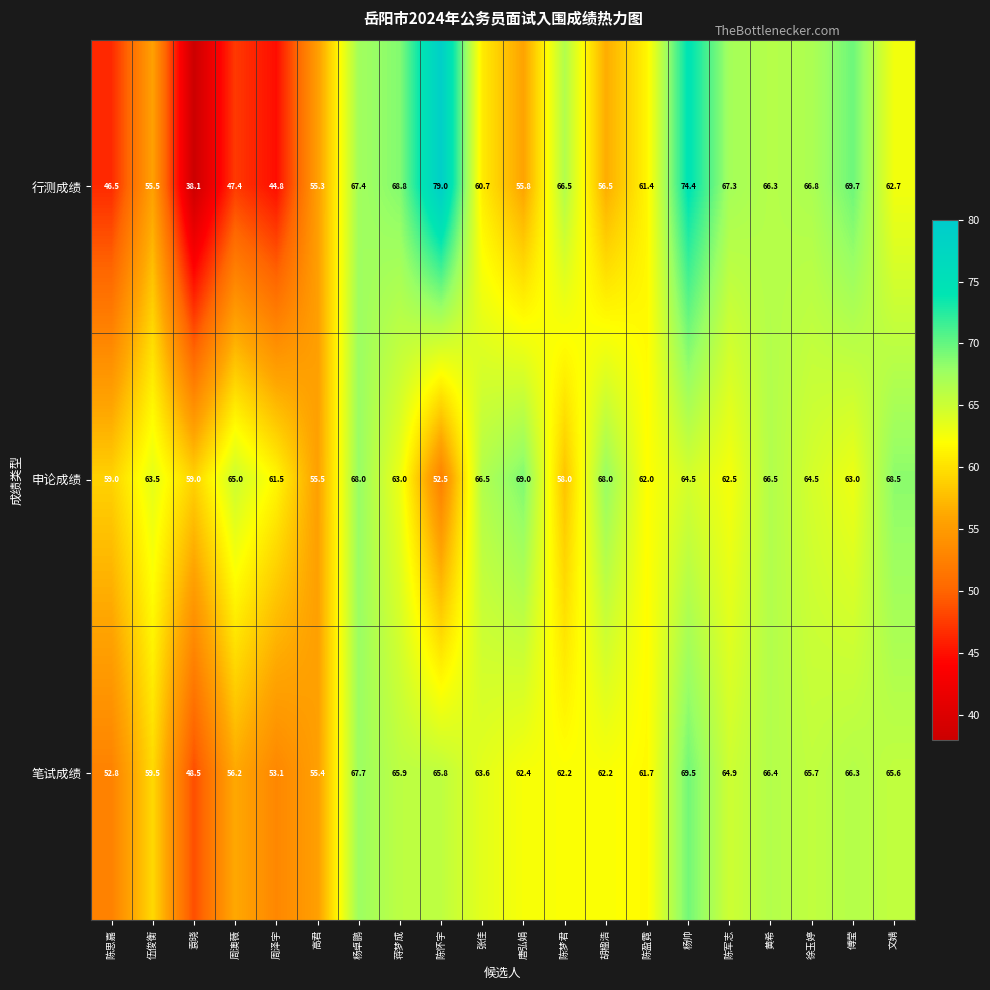

What is the difference between the highest and lowest values at 胡楹浩?

11.5